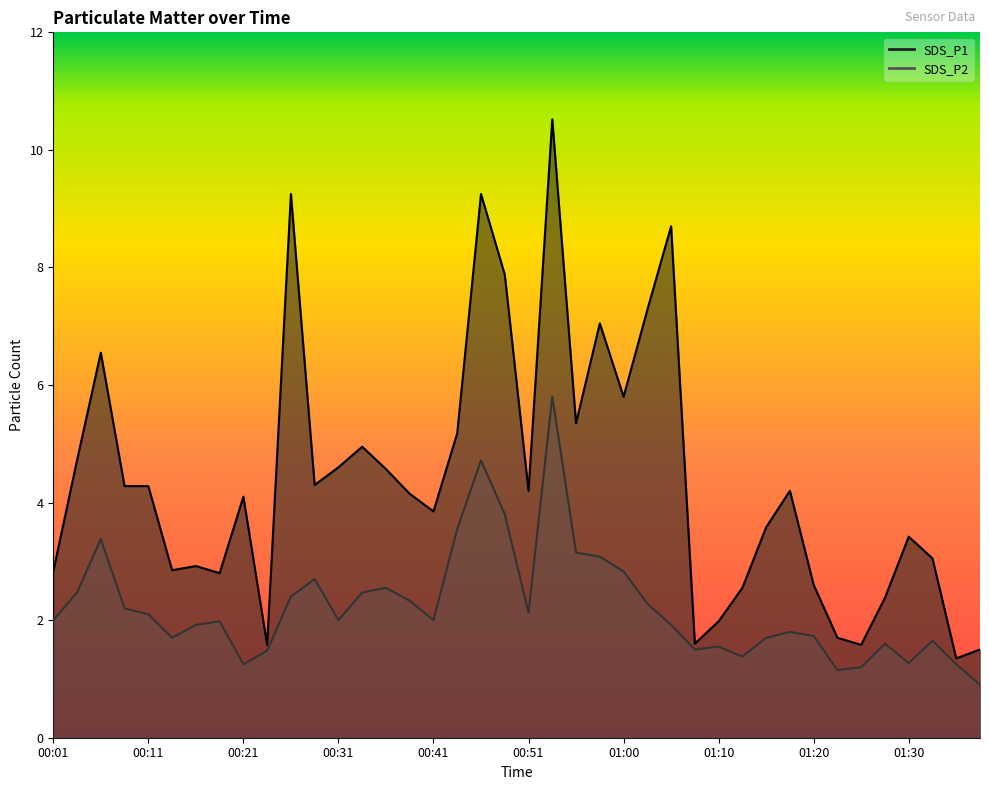

What is the label of the 10th point from the right?

01:15